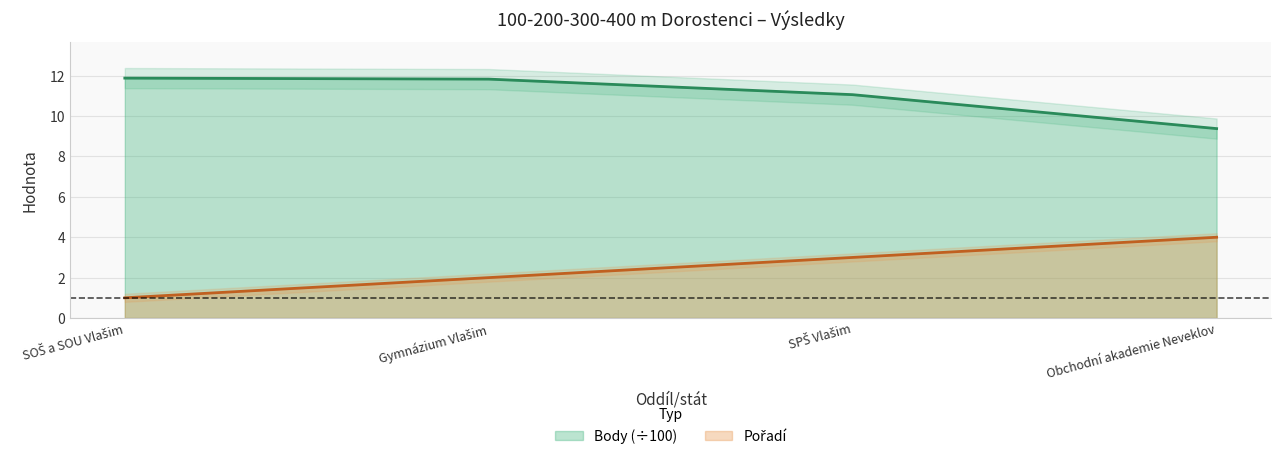

What position from the left is Obchodní akademie Neveklov?

4